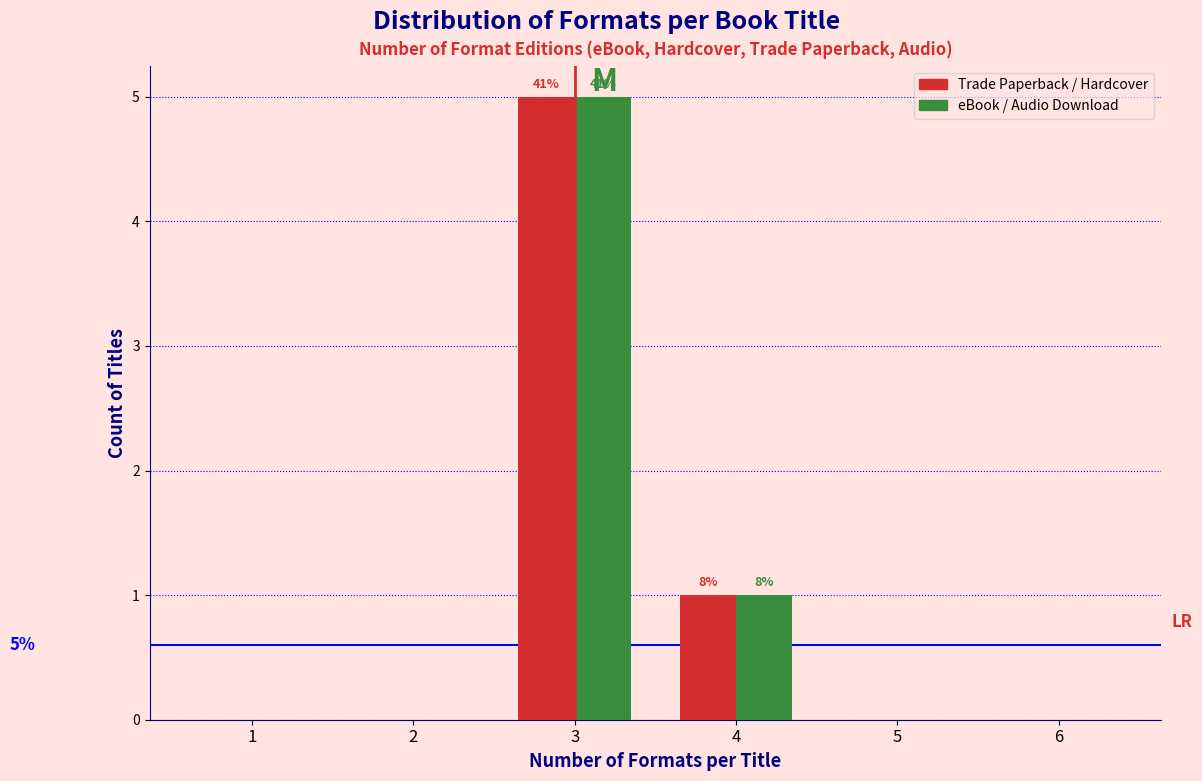

Reading left to right, extract all data points from this chart.

Trade Paperback / Hardcover: 1=0	2=0	3=5	4=1	5=0	6=0
eBook / Audio Download: 1=0	2=0	3=5	4=1	5=0	6=0